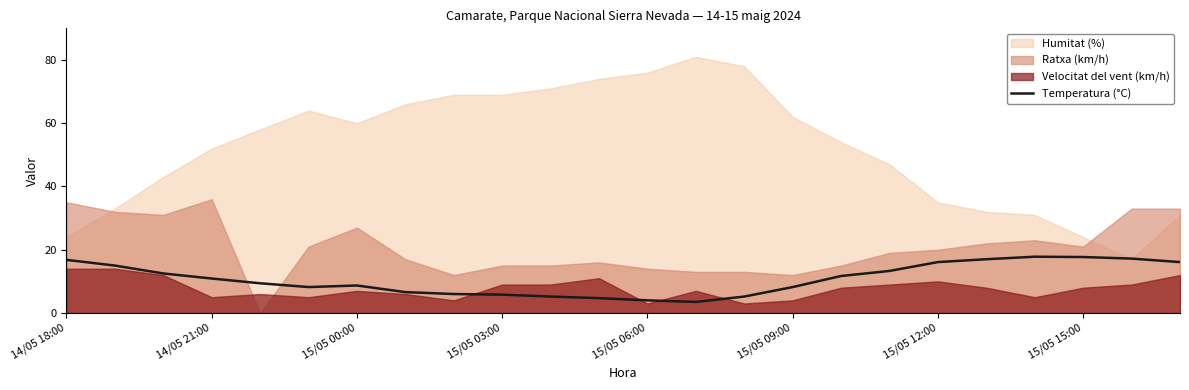

The Temperatura (°C) series shows 17.7 at 15/05 15:00. True or false?

True